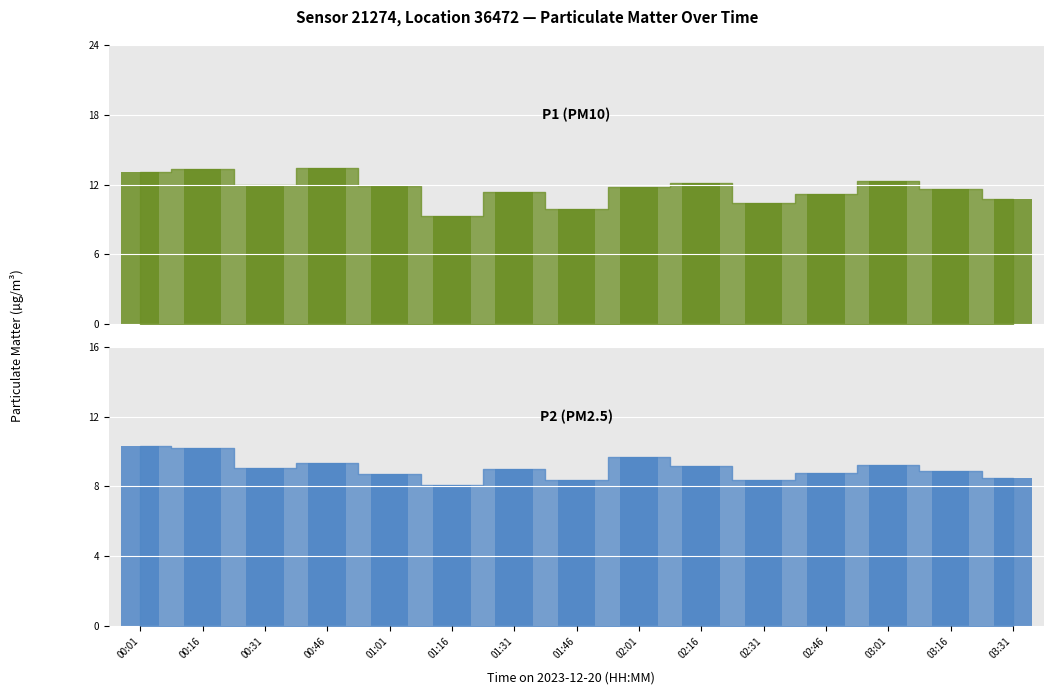

What value does the P1 bar series have at 02:16?

12.1